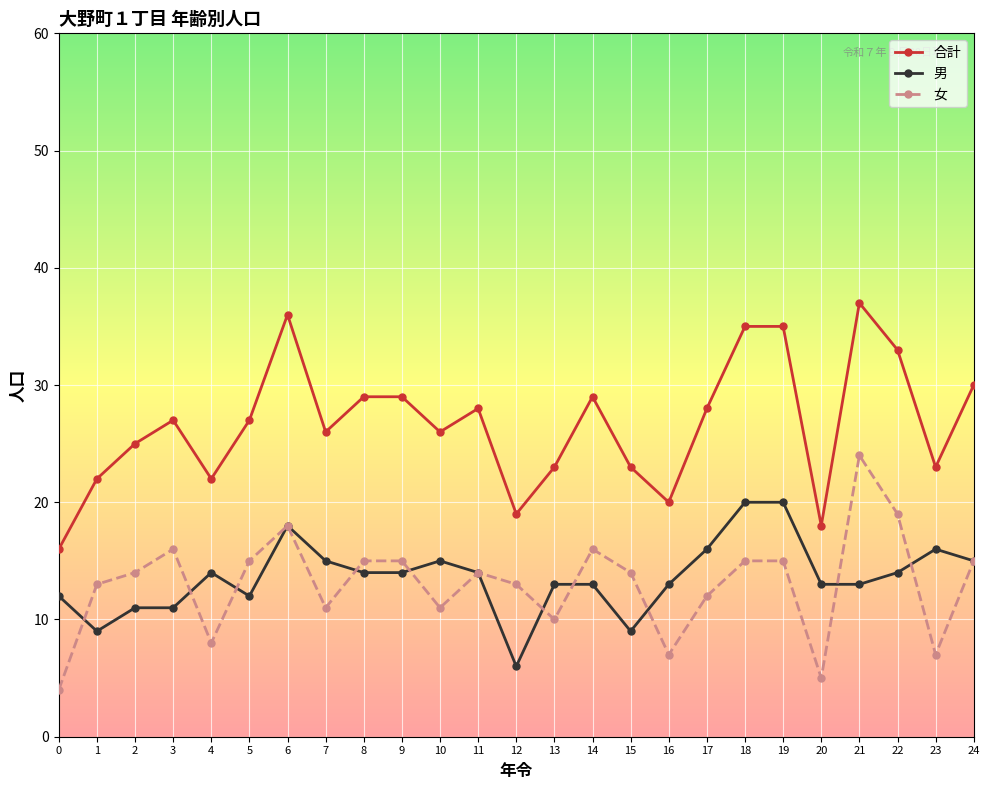

True or false: 女 and 合計 cross at least once.

False